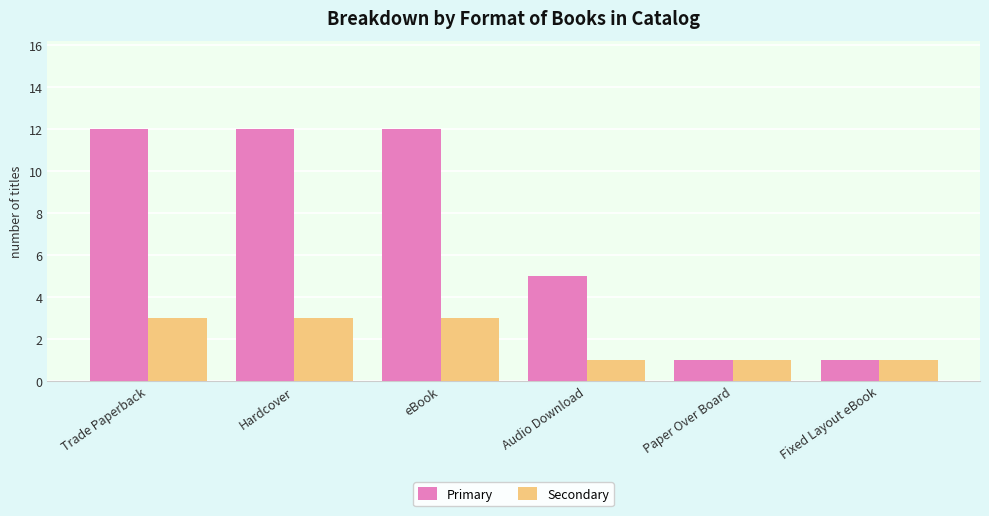

What position from the right is Trade Paperback?

6